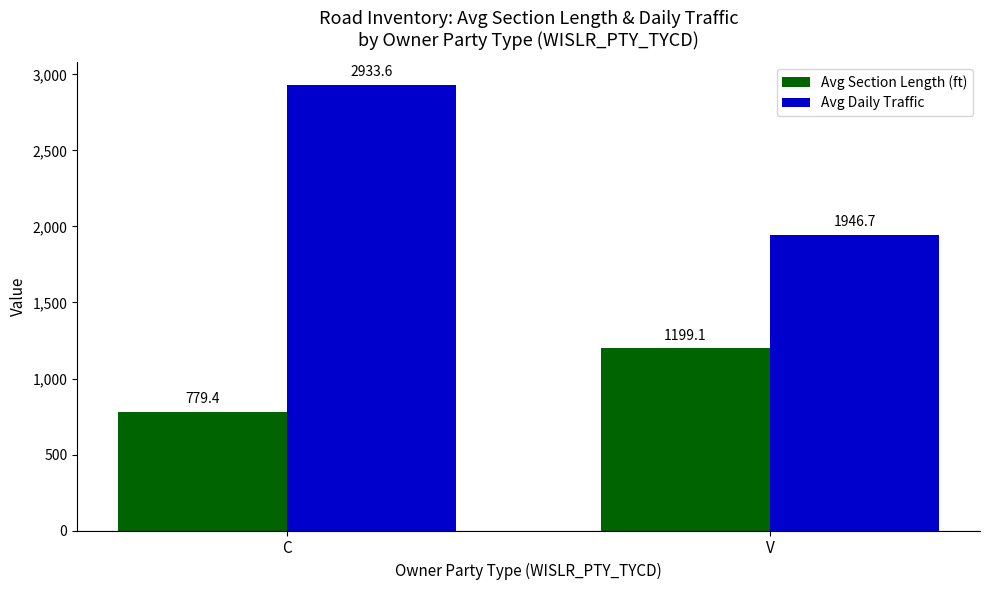

At how many categories does at least one series exceed 944?

2